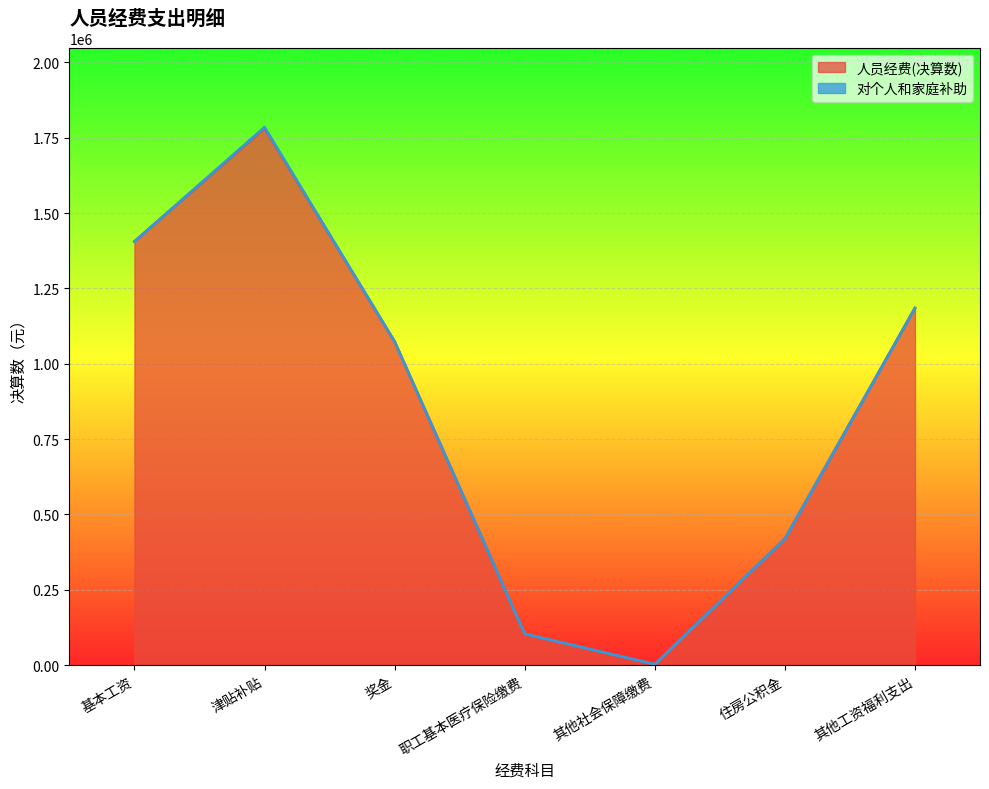

What is the maximum value shown in the chart?

1781126.7